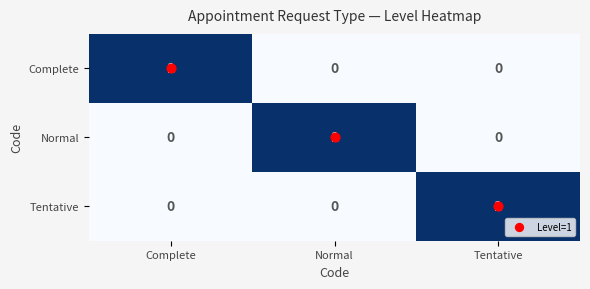

At which label does Tentative reach its peak?

Tentative